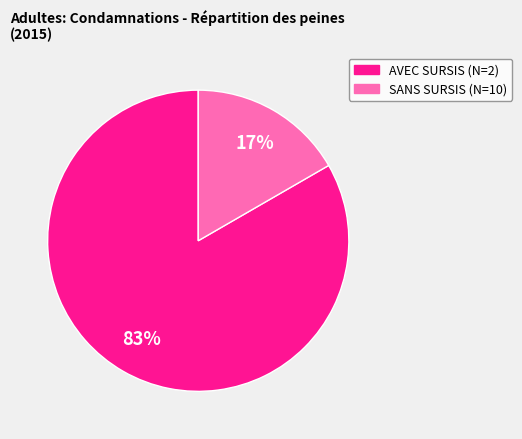

To the nearest percent, what is the average slice percentage?

50%